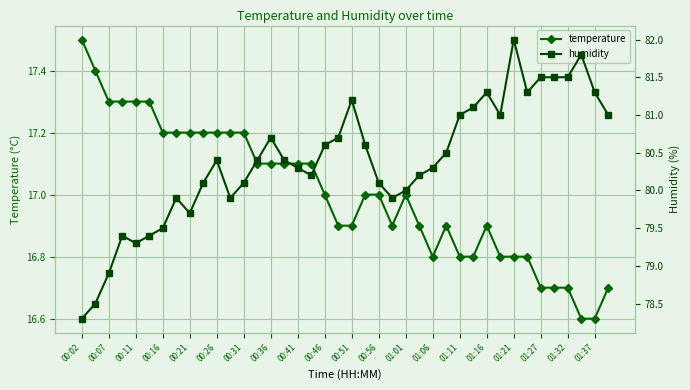

What is the difference between the maximum and minimum values in the temperature series?

0.9